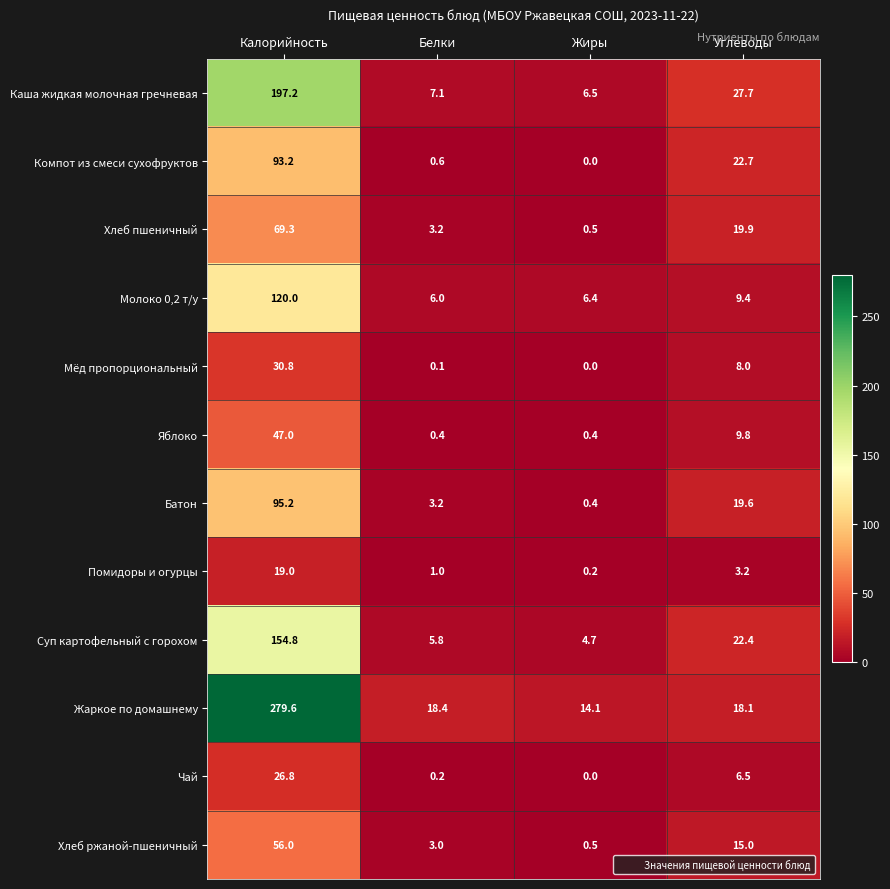

What is the spread (max minus min) of values at Калорийность?

260.6